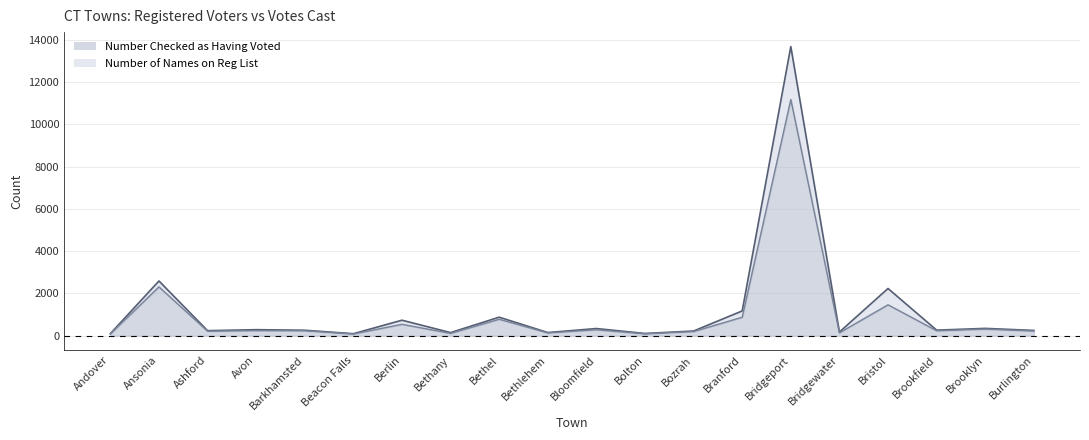

What is the difference between the highest and lowest values at Bristol?

771